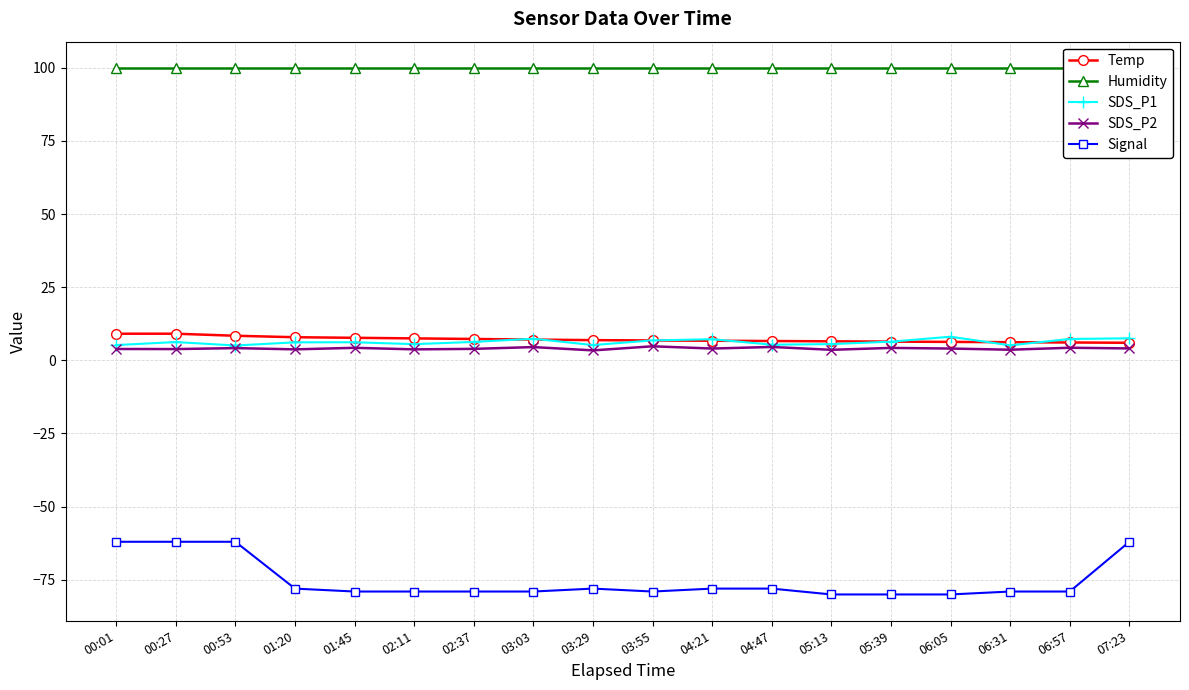

Which series has the widest spread of values?

Signal